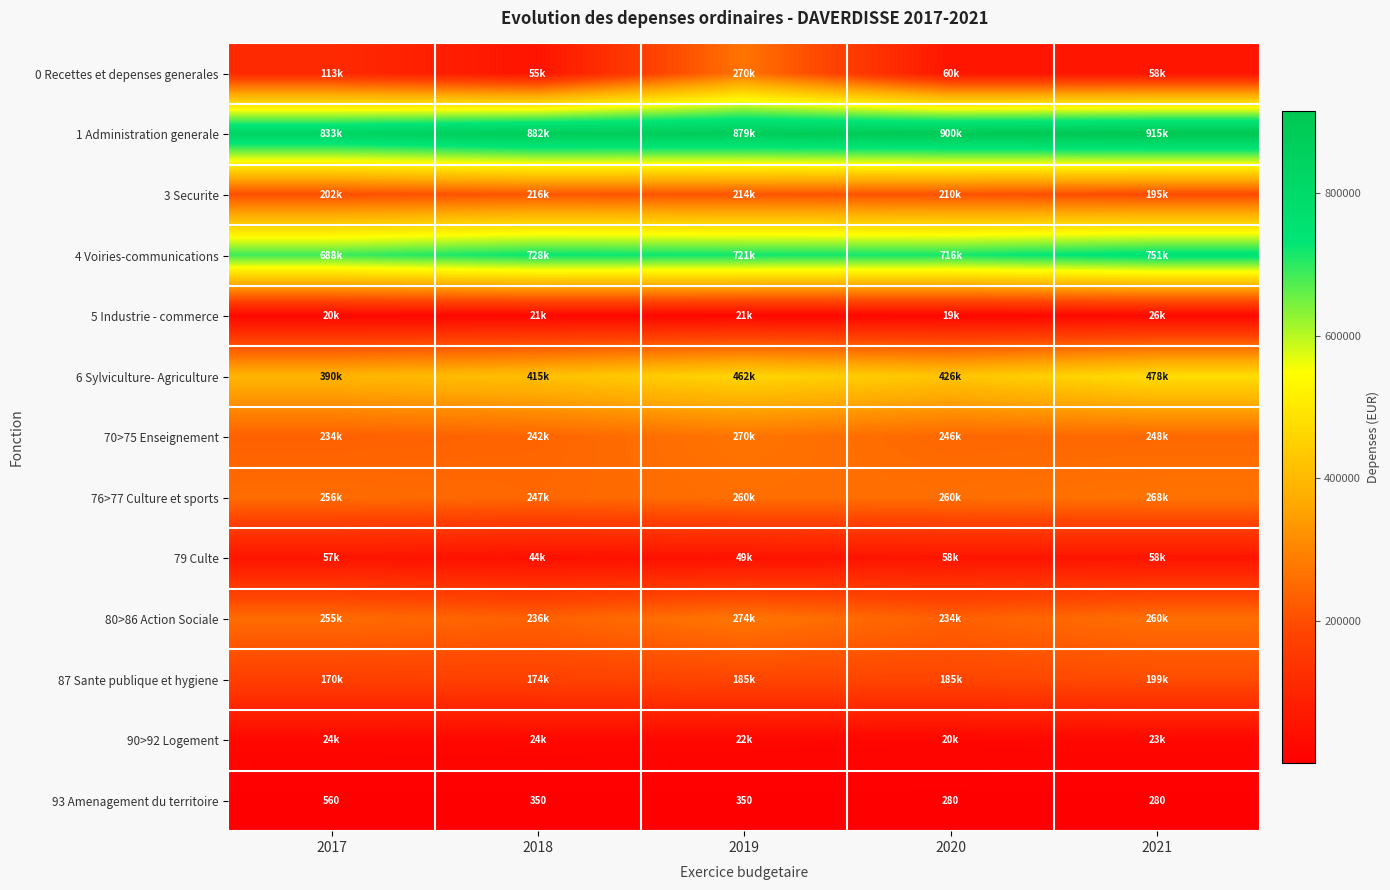

Count the number of categories in the chart.

5